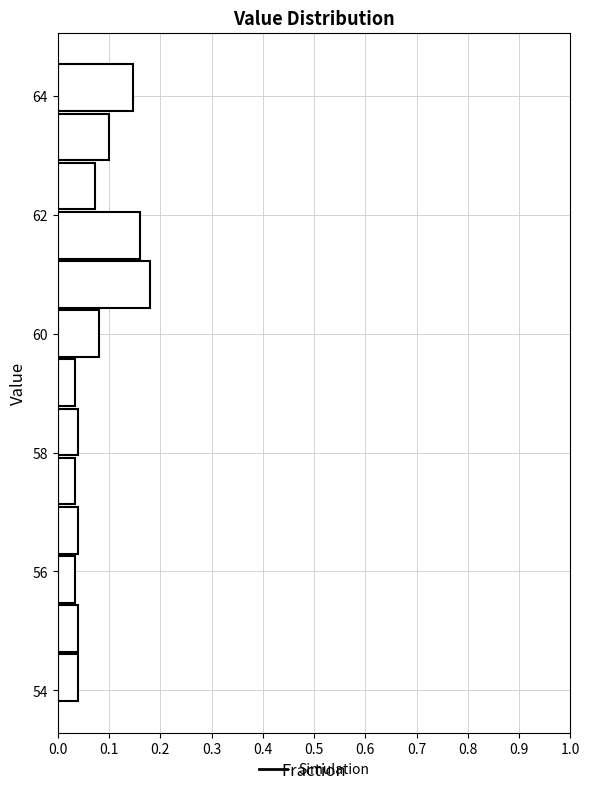

Reading bottom to top, list every bar in this chart as the range it spans on the y-axis followed by its length. Neither the bar edges nor the lengths are printed on the chart, so give them approximately, as read against the axes.

53.8 to 54.6: 0.04
54.6 to 55.4: 0.04
55.4 to 56.2: 0.03
56.2 to 57.2: 0.04
57.2 to 58.0: 0.03
58.0 to 58.8: 0.04
58.8 to 59.6: 0.03
59.6 to 60.4: 0.08
60.4 to 61.2: 0.18
61.2 to 62.0: 0.16
62.0 to 62.8: 0.07
62.8 to 63.8: 0.10
63.8 to 64.6: 0.15